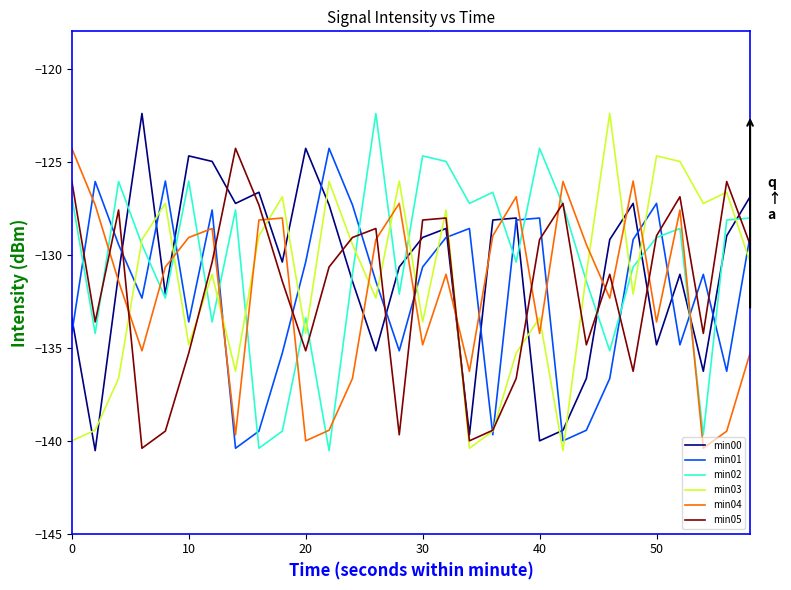

What are all the series names shown in the legend?

min00, min01, min02, min03, min04, min05